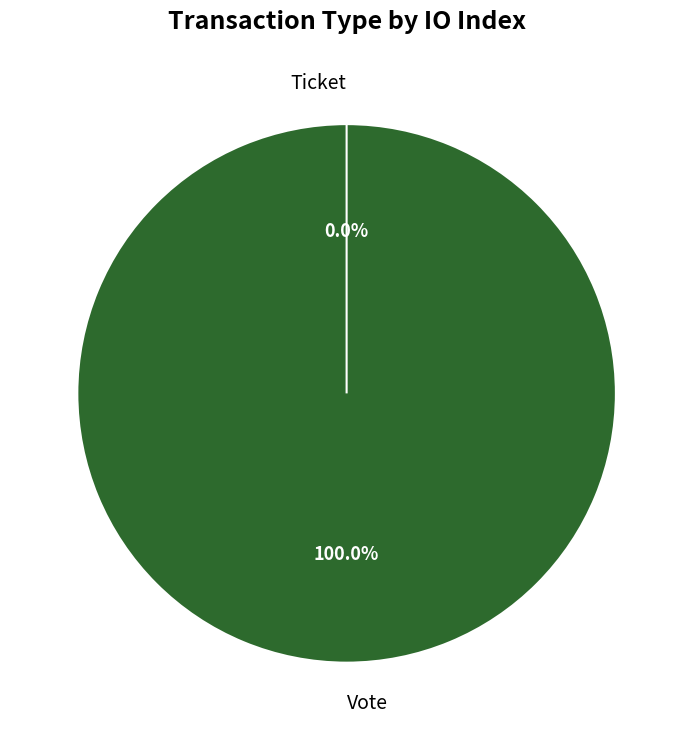

Count the number of slices in the pie.

2